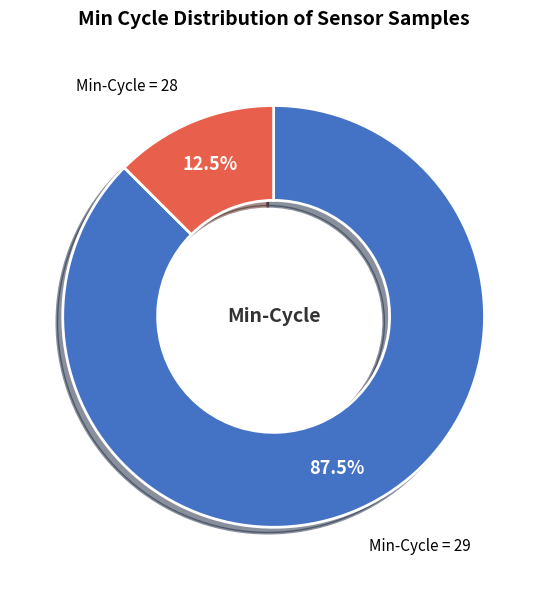

Is there a majority slice in this chart?

Yes